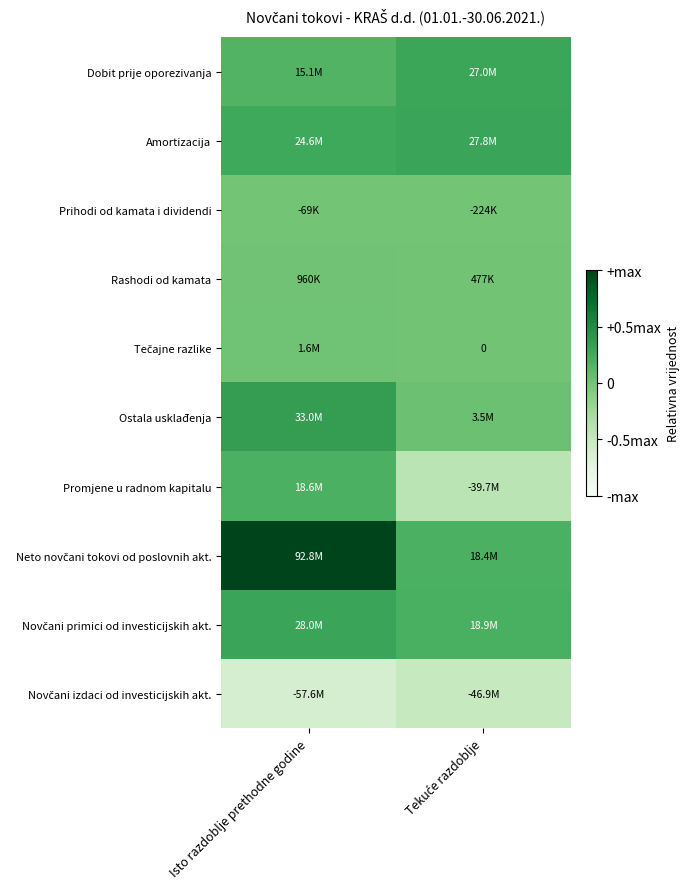

Is the value of Promjene u radnom kapitalu at Tekuće razdoblje greater than the value of Amortizacija at Isto razdoblje prethodne godine?

No